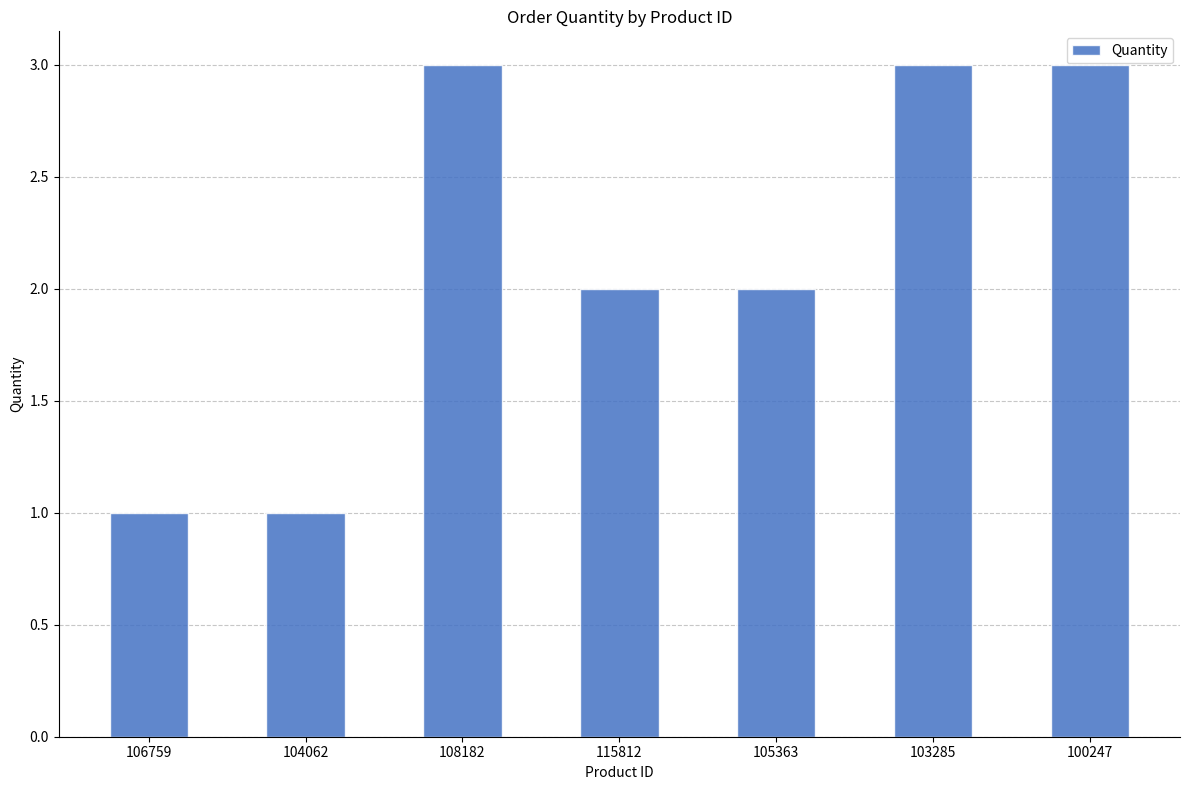

What is the difference between the maximum and second lowest values?

2